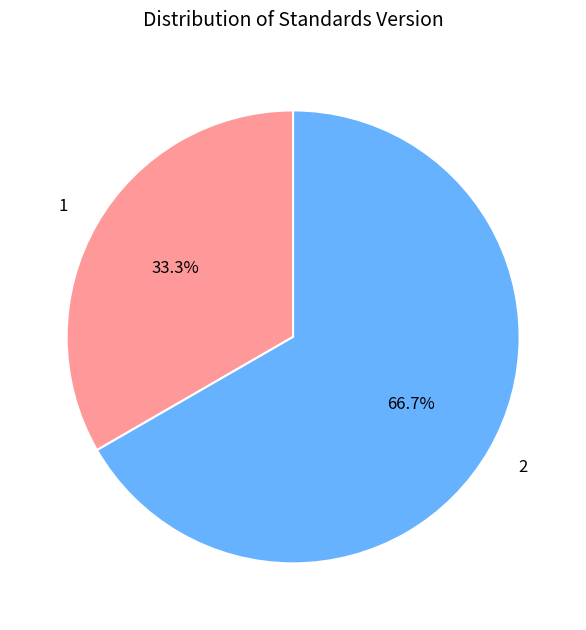

How many segments does this pie chart have?

2